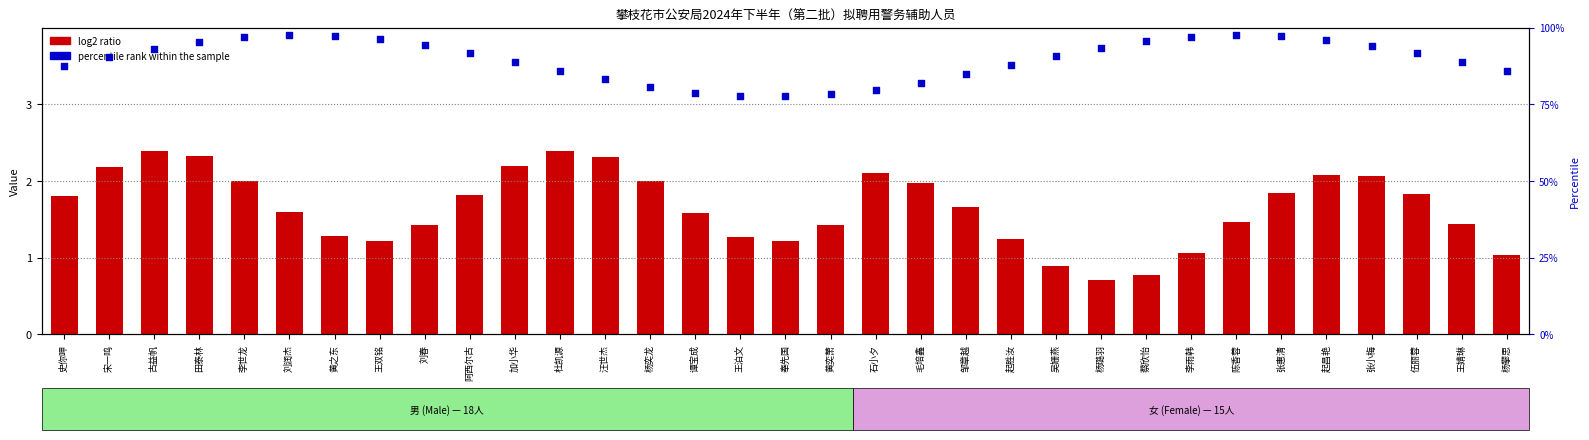

What are all the series names shown in the legend?

log2 ratio, percentile rank within the sample